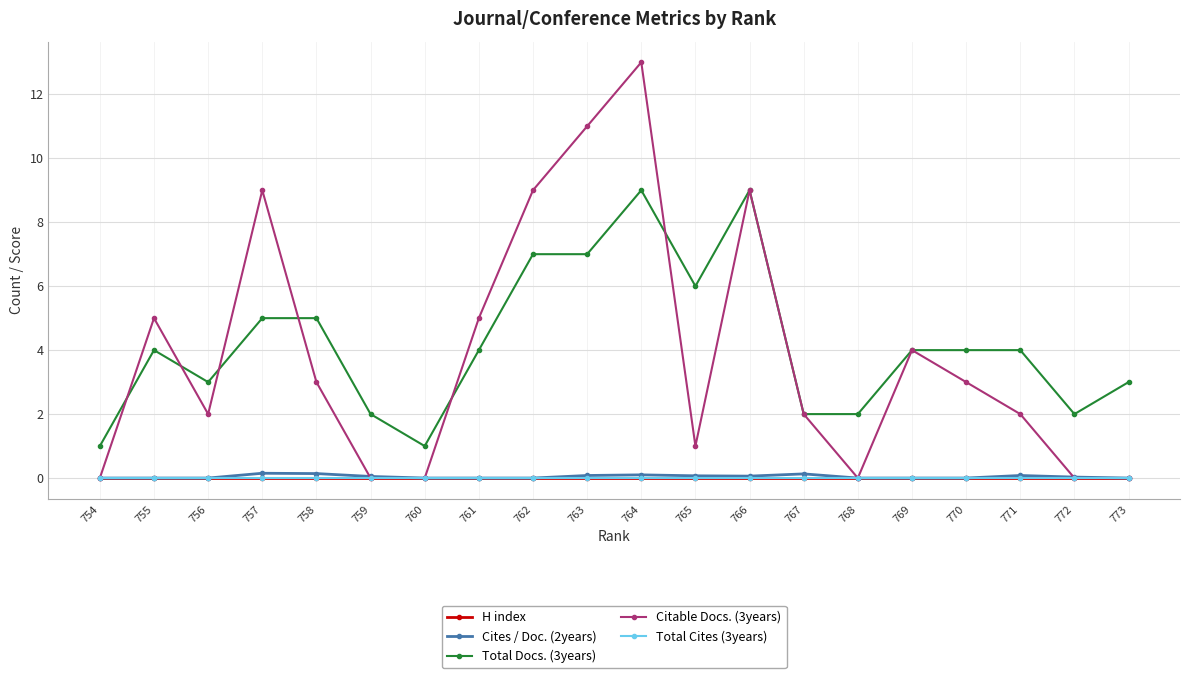

True or false: H index and Citable Docs. (3years) intersect in this chart.

False